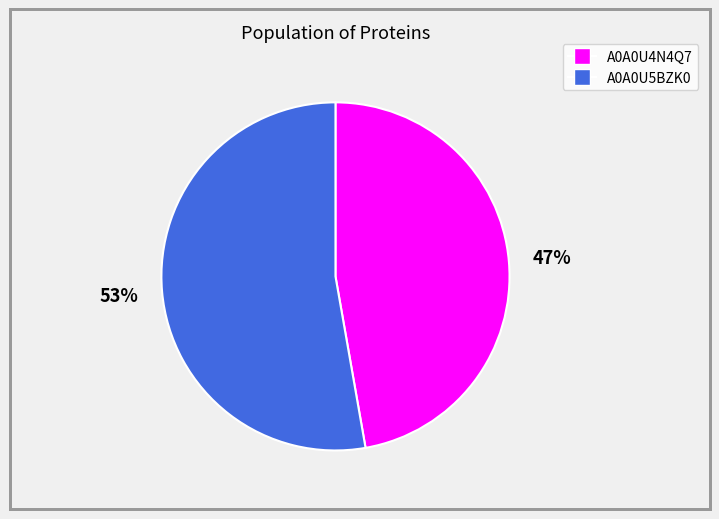

Count the number of slices in the pie.

2